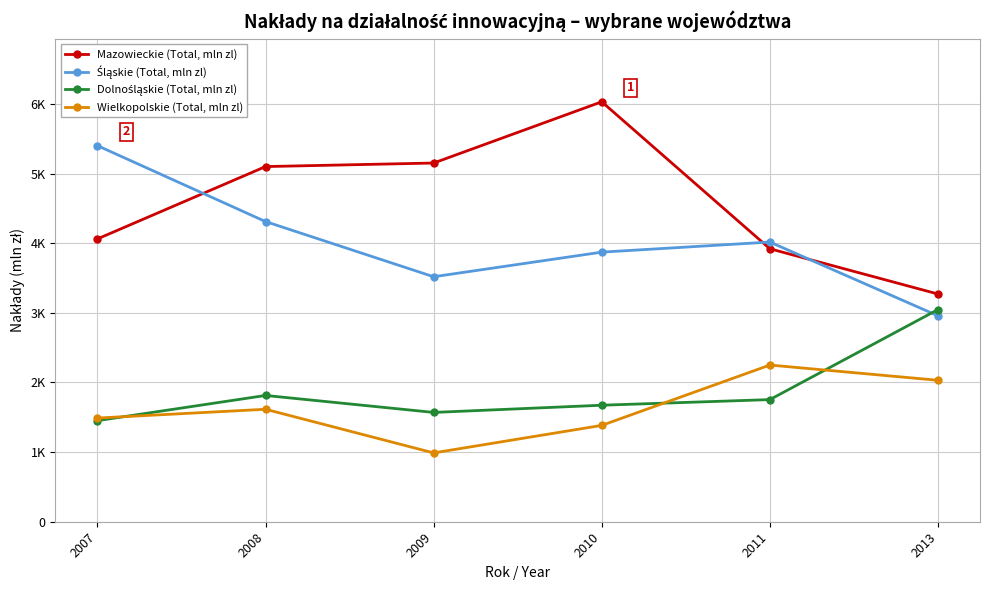

At how many categories does at least one series exceed 1154?

6